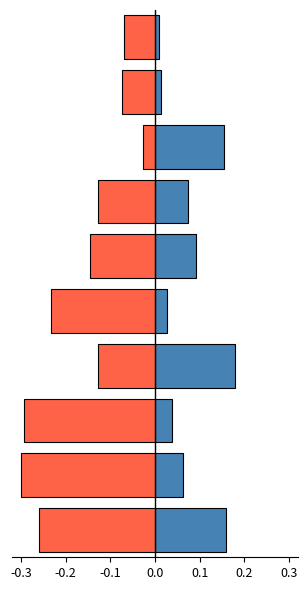

Are the bars grouped side by side (vs. stacked)?

Yes